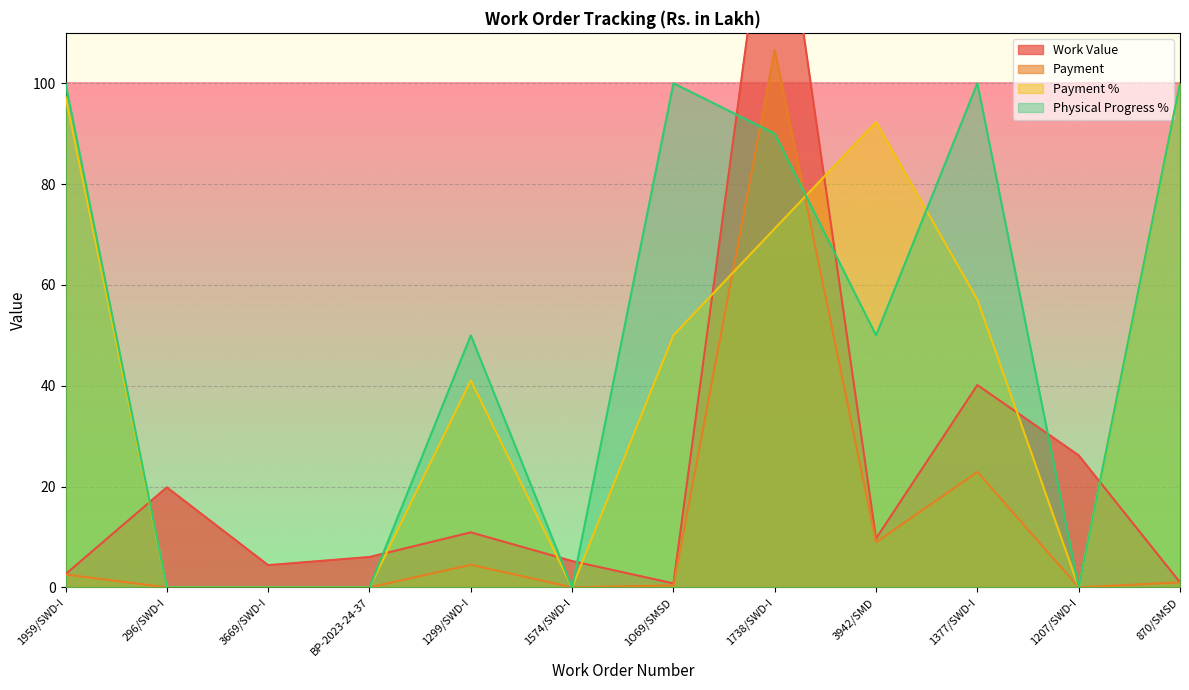

Is it true that Payment equals 106.6 at 1738/SWD-I?

True